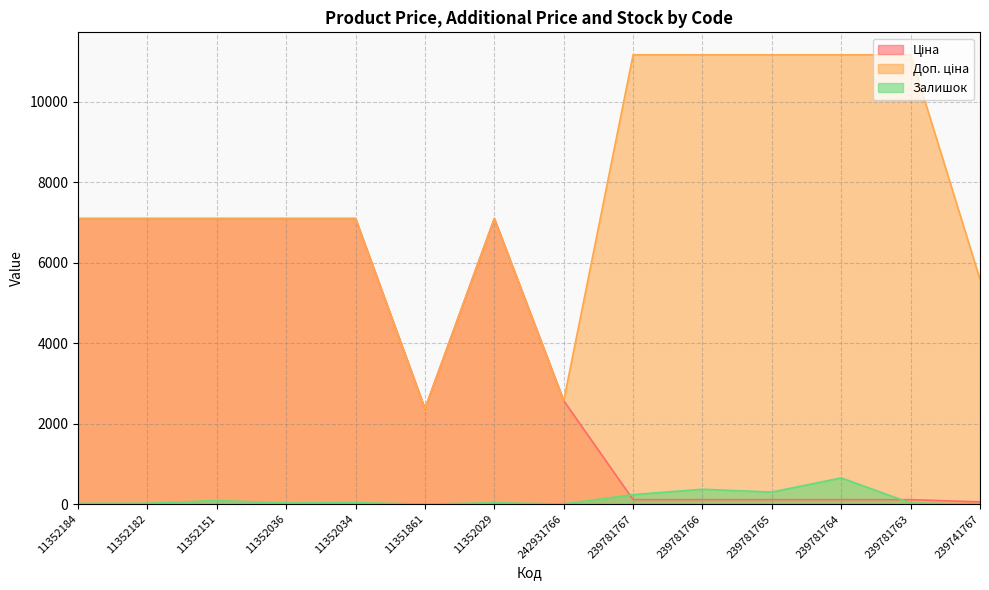

Reading right to left, what are all the values shown in this chart?

Ціна: 55.9	111.7	111.7	111.7	111.7	111.7	2572.0	7098.8	2372.4	7098.8	7098.8	7098.8	7098.8	7098.8
Доп. ціна: 5585.0	11169.0	11169.0	11169.0	11169.0	11169.0	2572.0	7098.8	2372.0	7098.8	7098.8	7098.8	7098.8	7098.8
Залишок: 2.0	28.0	653.0	300.0	370.0	237.0	3.0	34.0	0.0	35.0	29.0	89.0	22.0	18.0